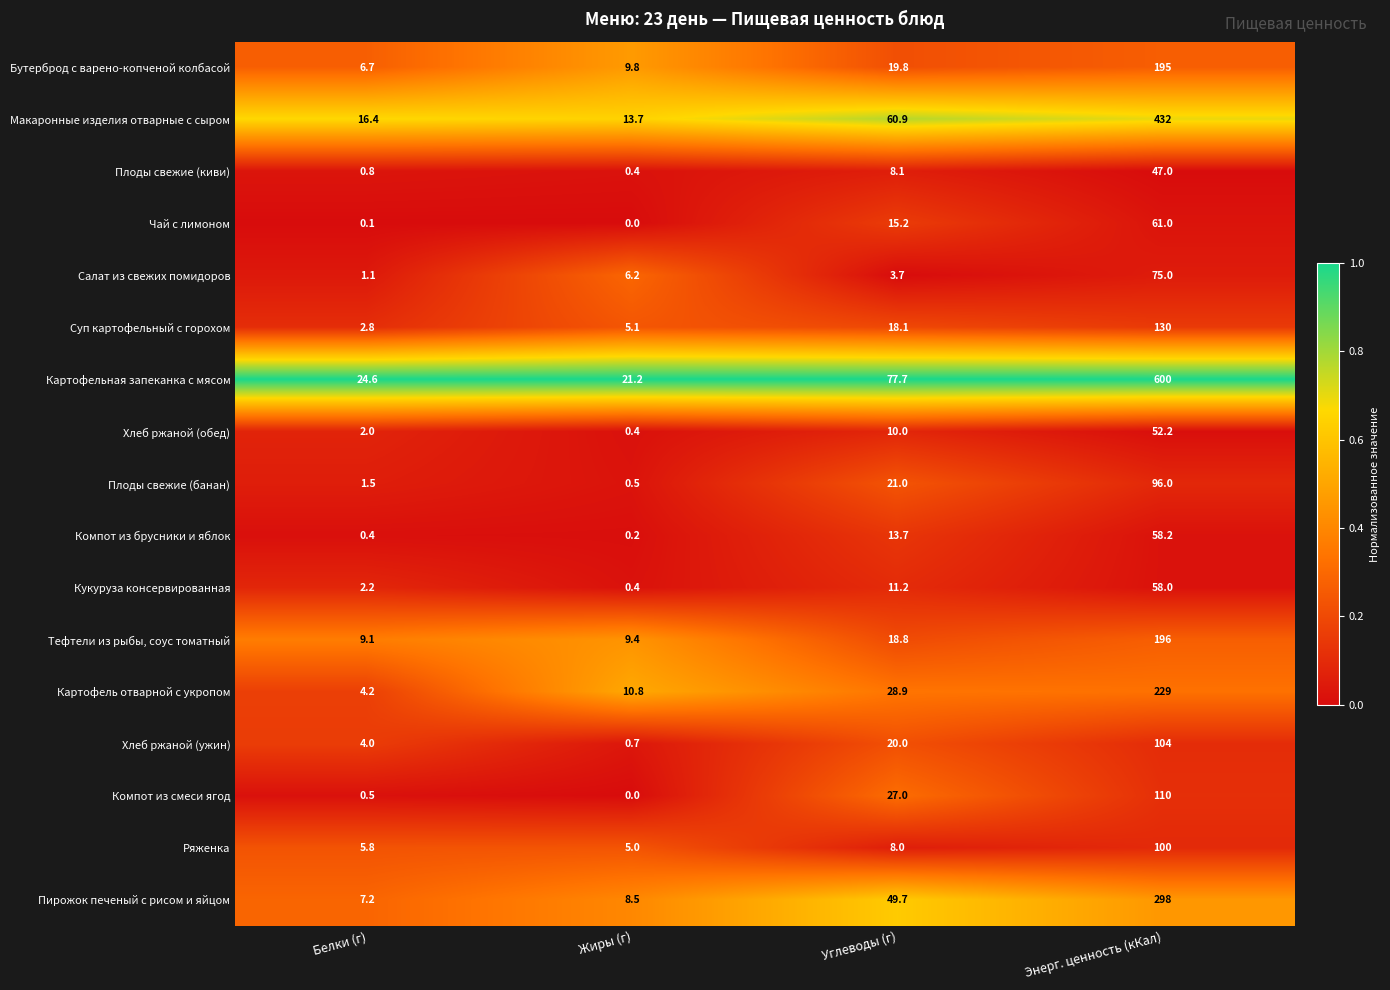

What value does the Макаронные изделия отварные с сыром series have at Белки (г)?

16.4